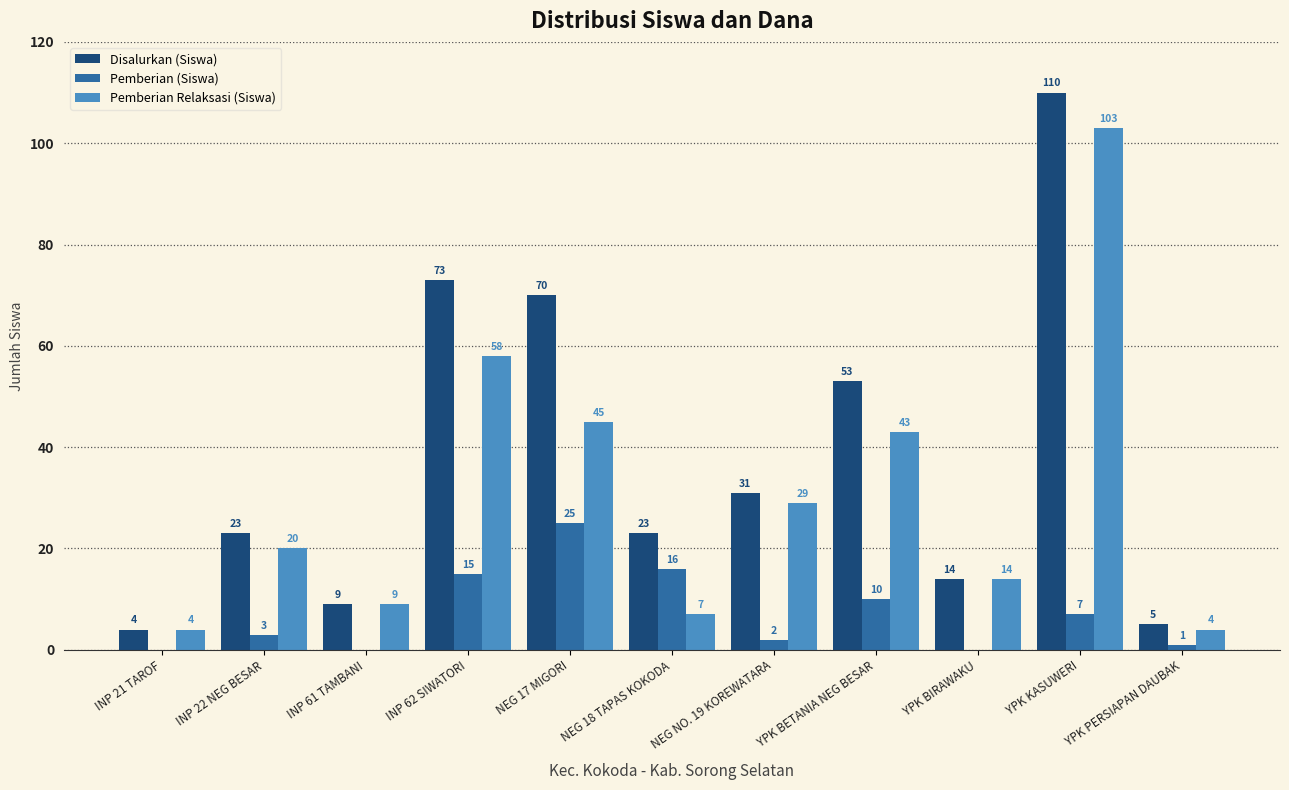

Which category has the highest value across all series?

YPK KASUWERI